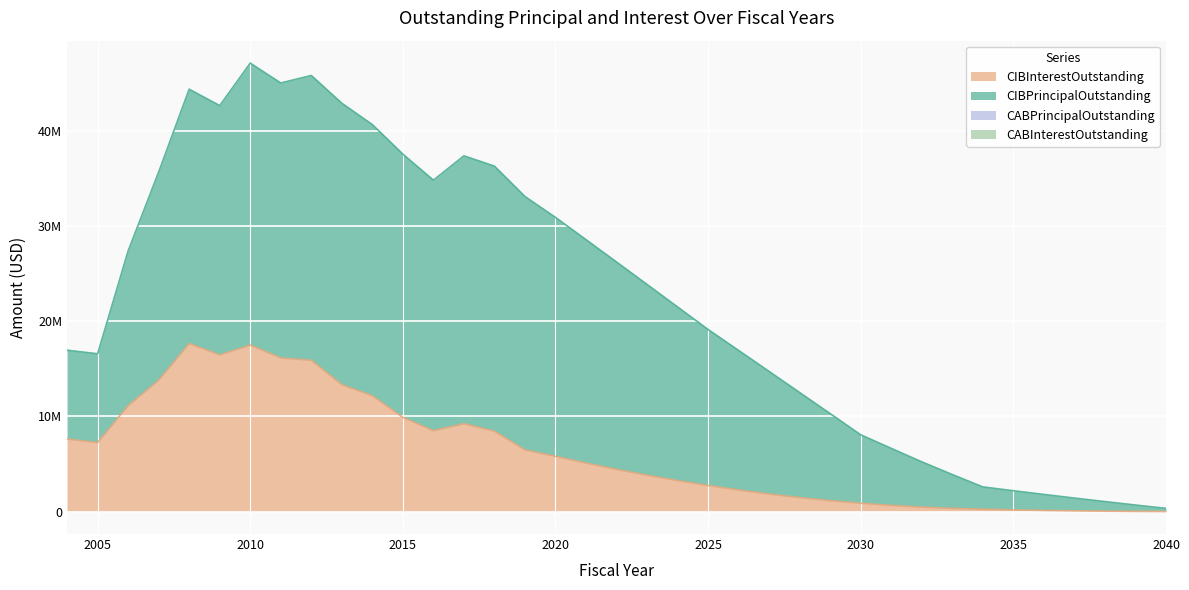

Reading right to left, what are all the values shown in this chart?

CIBInterestOutstanding: 5025.0	20100.0	45225.0	80400.0	125625.0	180900.0	246225.0	338328.5	473878.8	653475.8	877119.5	1148796.2	1472312.8	1845999.8	2268223.2	2737385.2	3254618.8	3821072.2	4435199.2	5095106.5	5801838.3	6476997.3	8440385.3	9230598.8	8496706.2	9886879.4	12162294.4	13324814.4	15882353.8	16126499.4	17481979.2	16447969.4	17646948.1	13792597.5	11125171.2	7243025.6	7618436.0
CIBPrincipalOutstanding: 335000.0	670000.0	1005000.0	1340000.0	1675000.0	2010000.0	2345000.0	3550000.0	4750000.0	5985000.0	7185000.0	9135000.0	11025000.0	12865000.0	14650000.0	16380000.0	18232075.9	20028502.0	21769469.1	23455162.1	25085759.1	26601432.5	27830000.0	28120000.0	26300000.0	27645000.0	28470000.0	29550000.0	29905000.0	28870000.0	29605000.0	26175000.0	26700000.0	21860000.0	16245000.0	9325000.0	9325000.0
CABPrincipalOutstanding: 0.0	0.0	0.0	0.0	0.0	0.0	0.0	0.0	0.0	0.0	0.0	0.0	0.0	0.0	0.0	0.0	0.0	0.0	0.0	0.0	0.0	0.0	0.0	0.0	0.0	0.0	0.0	0.0	0.0	0.0	0.0	0.0	0.0	0.0	0.0	0.0	0.0
CABInterestOutstanding: 0.0	0.0	0.0	0.0	0.0	0.0	0.0	0.0	0.0	0.0	0.0	0.0	0.0	0.0	0.0	0.0	0.0	0.0	0.0	0.0	0.0	0.0	0.0	0.0	0.0	0.0	0.0	0.0	0.0	0.0	0.0	0.0	0.0	0.0	0.0	0.0	0.0